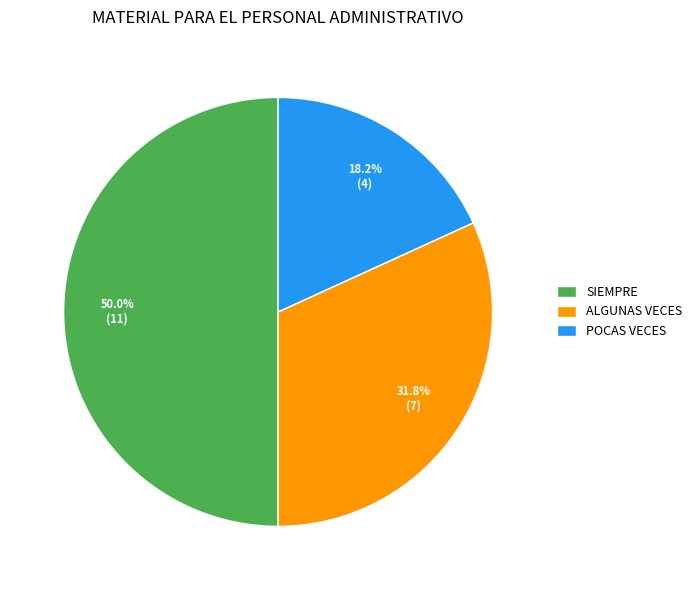

Rank the categories by value from highest to lowest.

SIEMPRE, ALGUNAS VECES, POCAS VECES